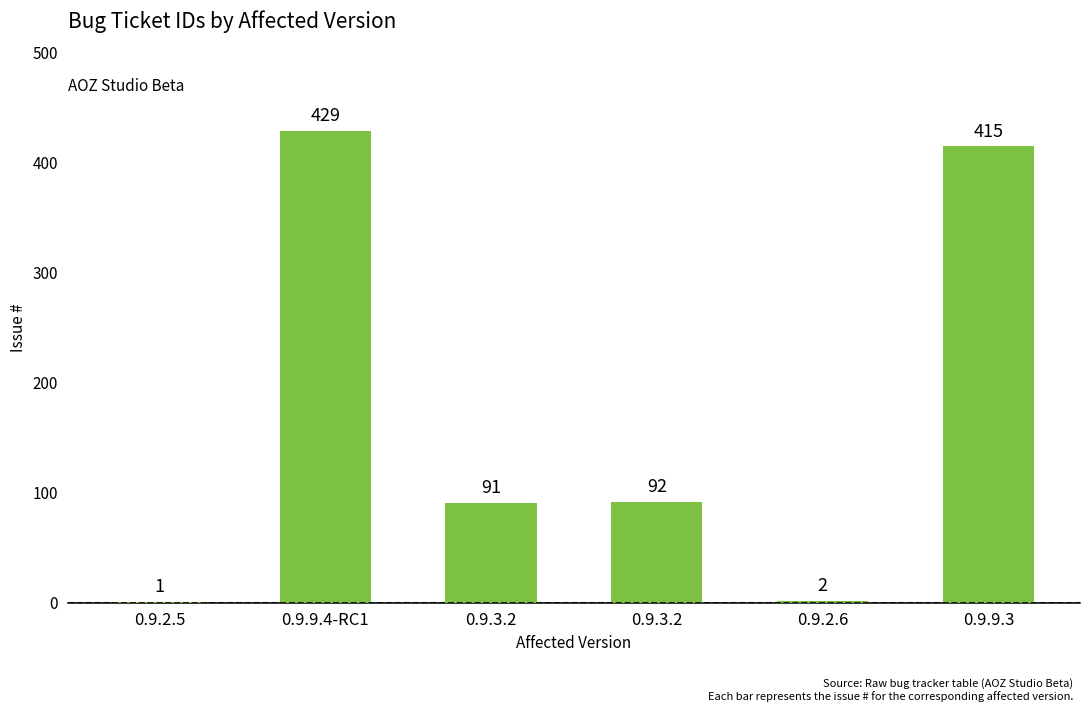

The value at 0.9.3.2 is 30. True or false?

False